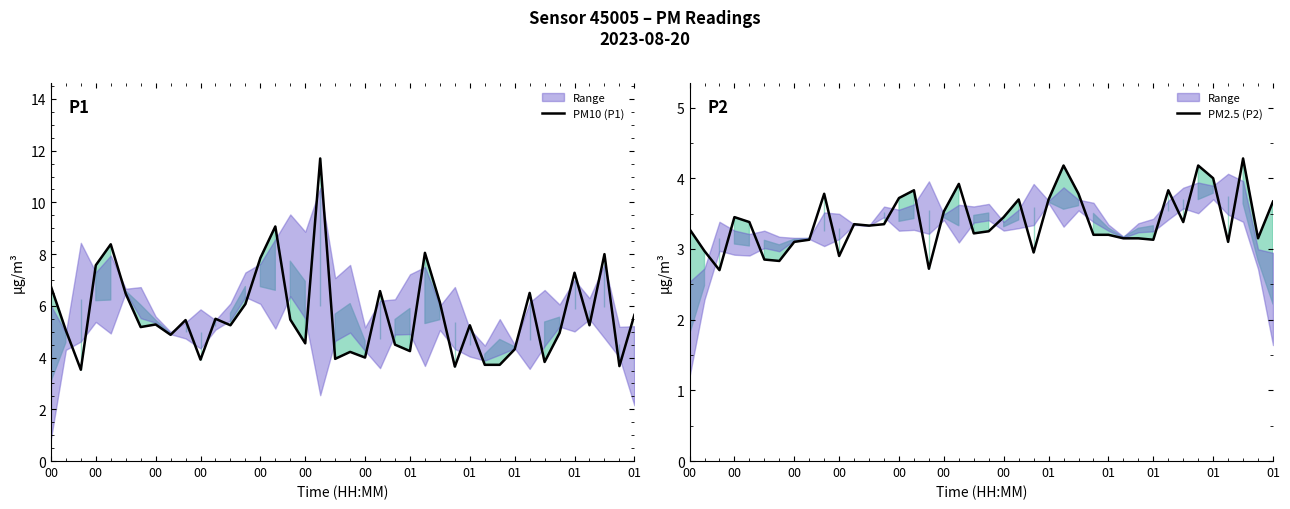

What is the difference between the maximum and second lowest values in the PM10 (P1) series?

8.0